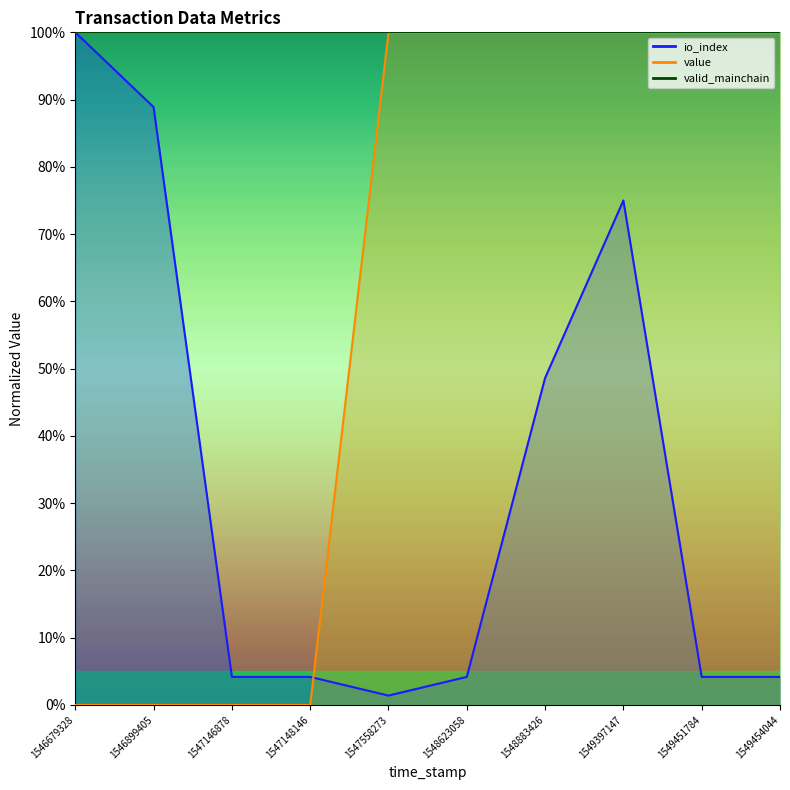

What is the sum of all io_index values?

334.7